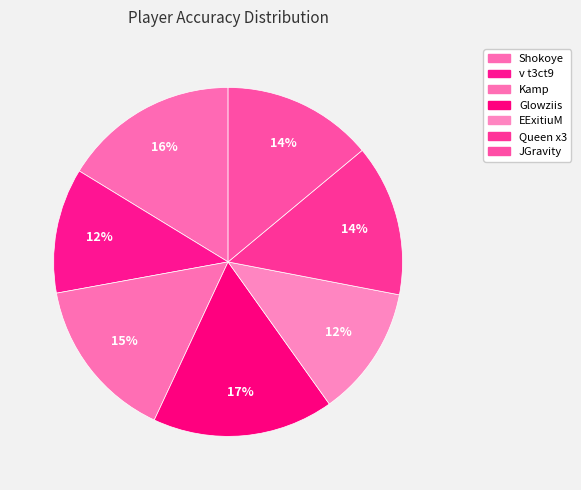

How many slices are in this pie chart?

7